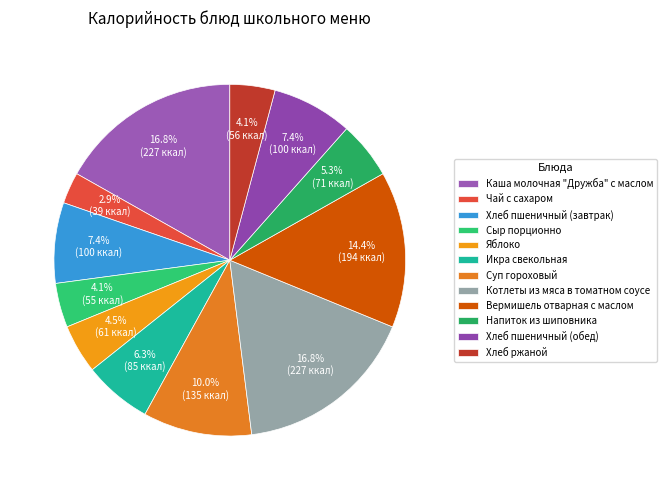

What is the change in value from Котлеты из мяса в томатном соусе to Напиток из шиповника?

-156.0